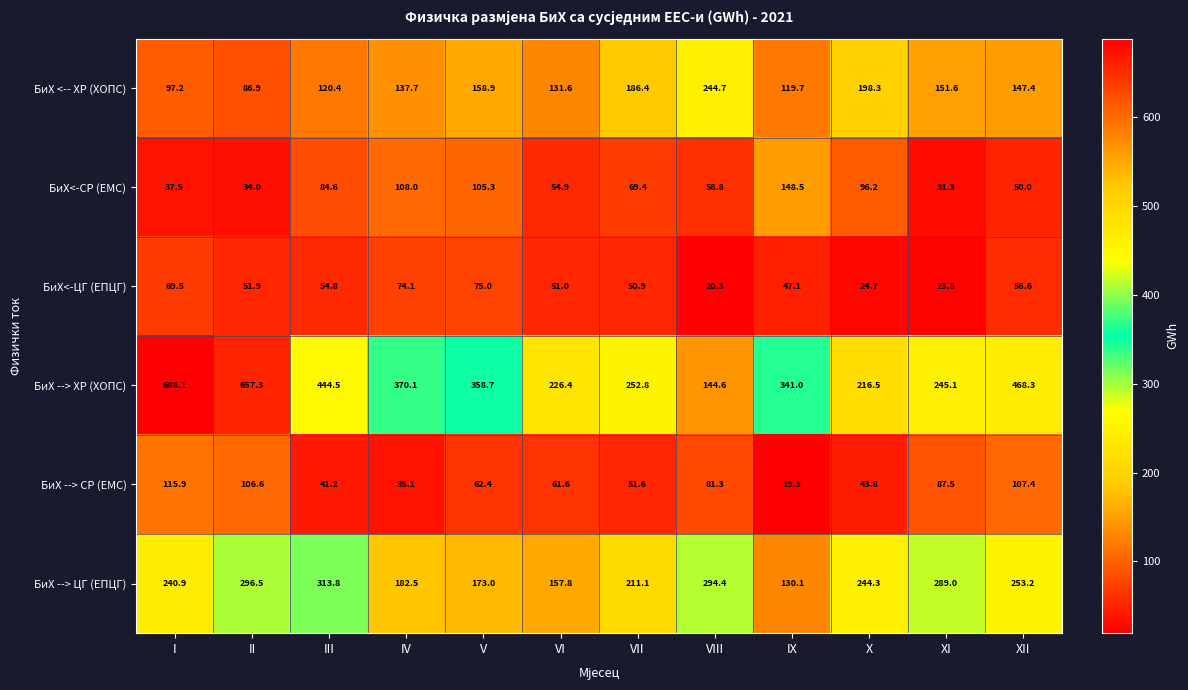

What is the difference between the second highest and second lowest values in the БиХ --> ЦГ (ЕПЦГ) series?

138.7